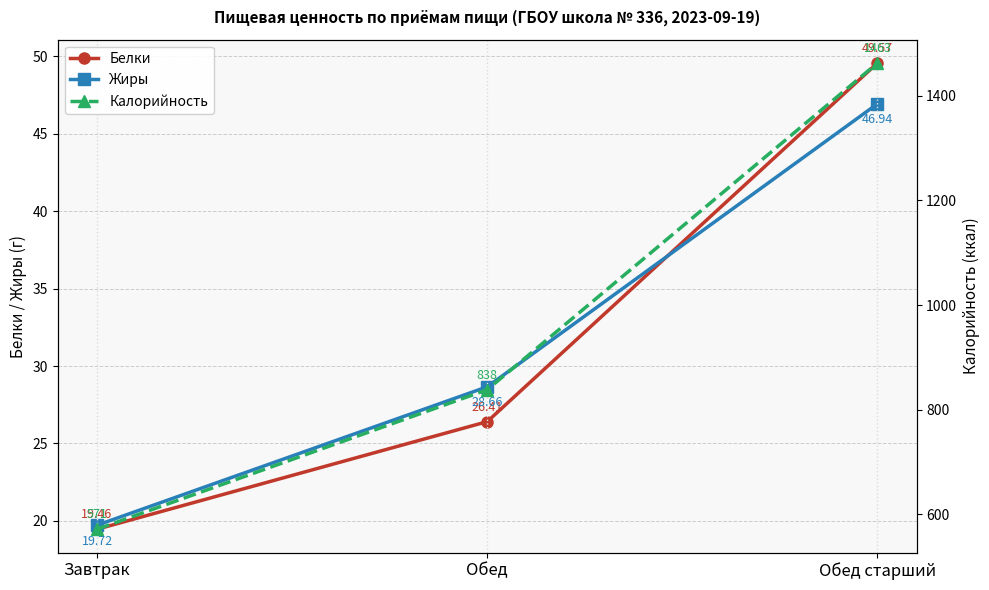

Which series has the largest range (max minus min)?

Калорийность